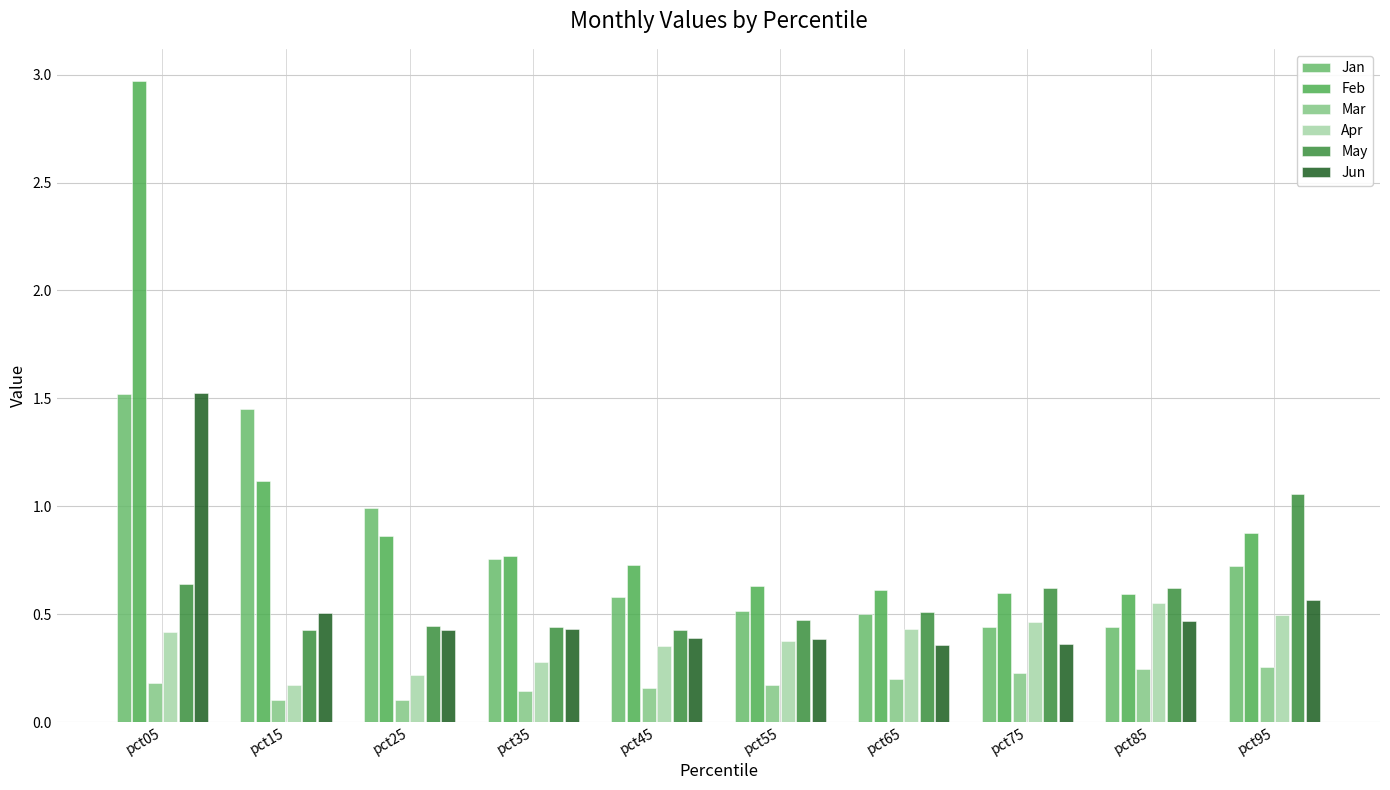

How many groups of bars are there?

10